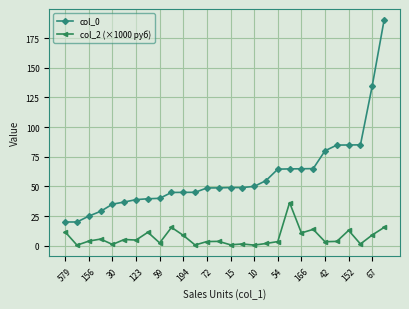

Which series has the largest total across all categories?

col_0